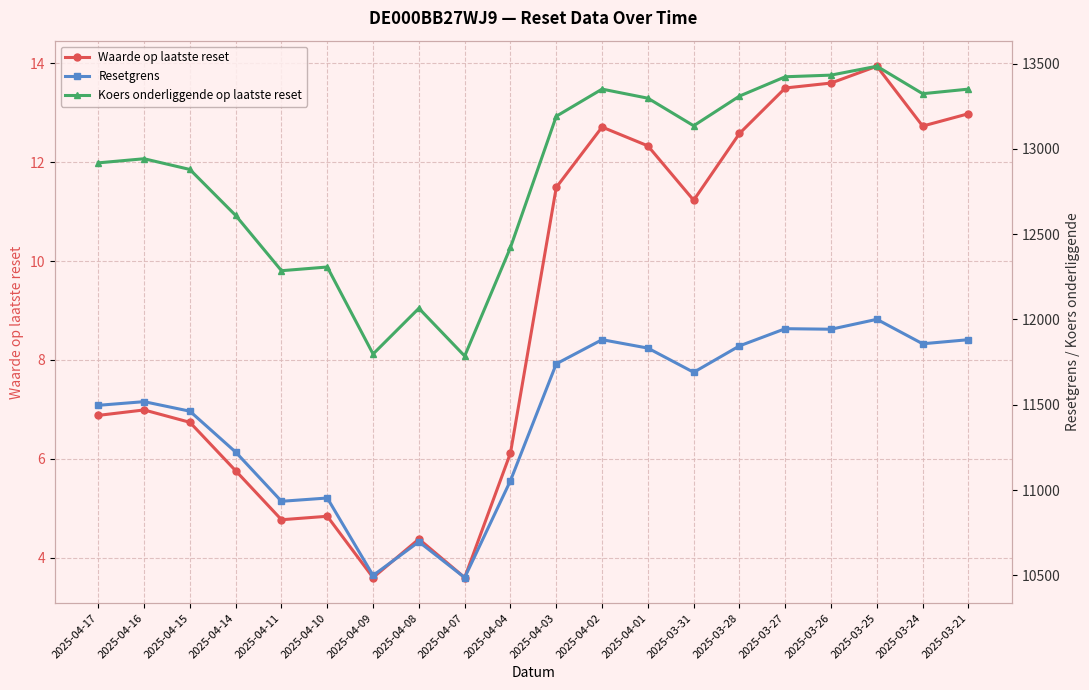

True or false: Koers onderliggende op laatste reset has more than 2 points higher than both neighbors.

True